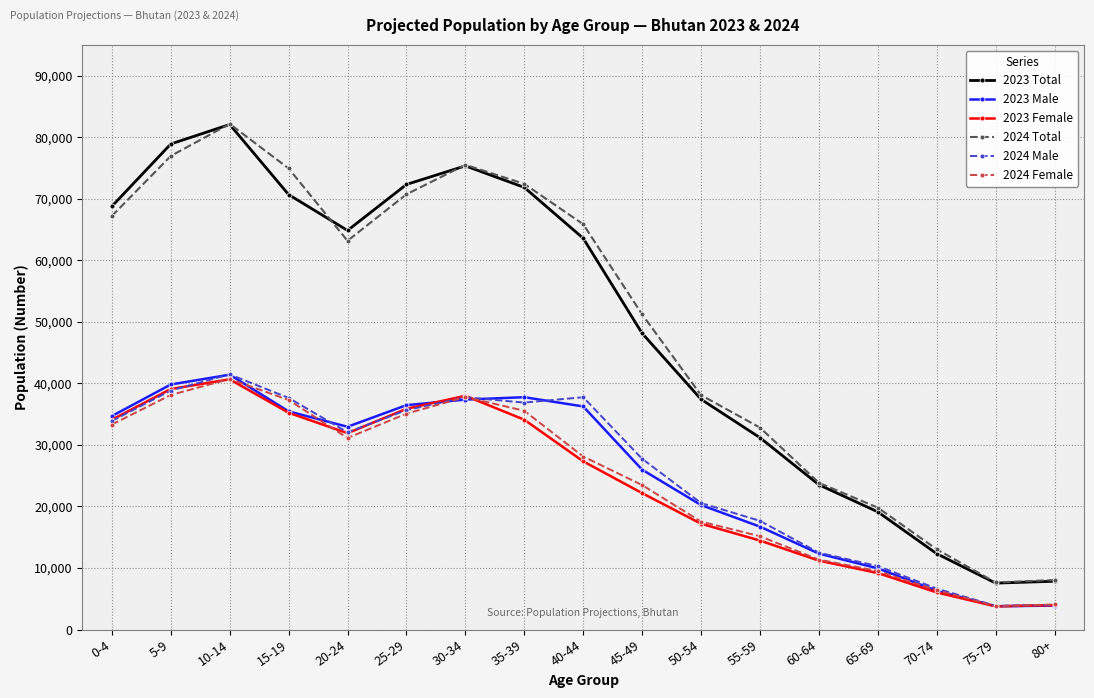

What is the sum of all 2023 Total values?

835379